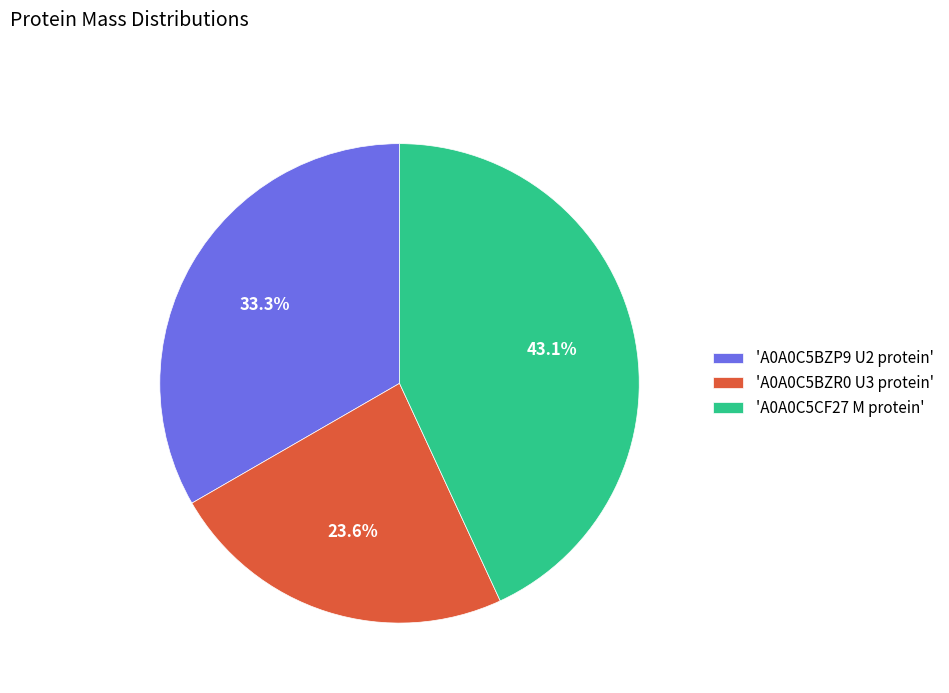

Is there a majority slice in this chart?

No